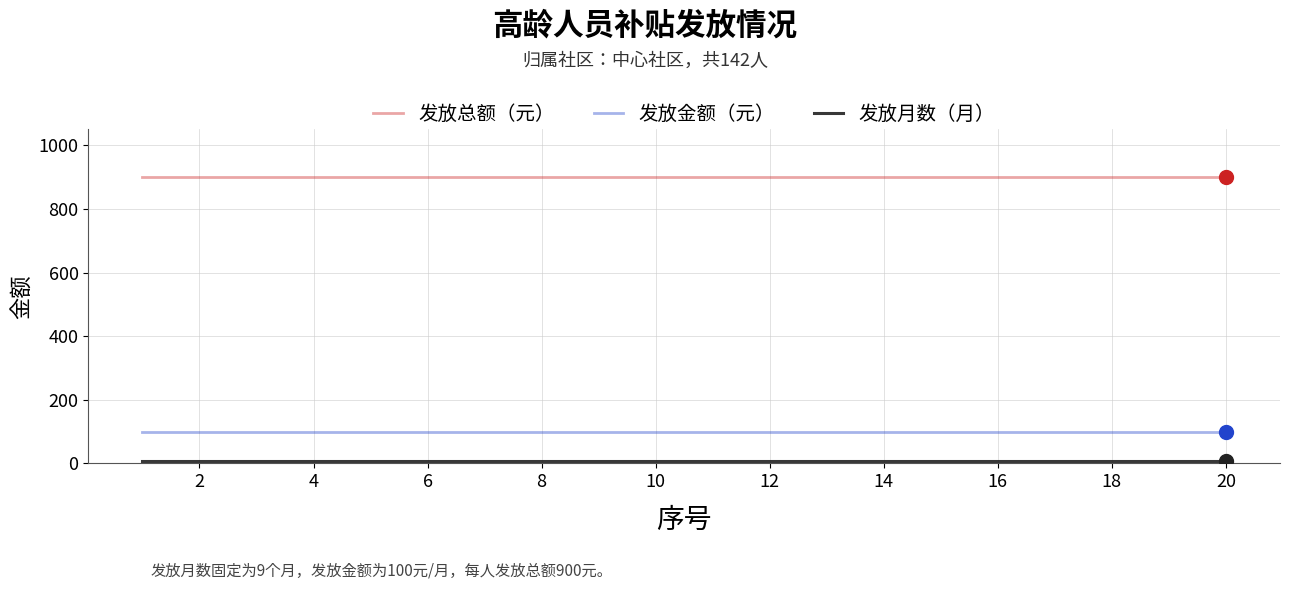

Which series has the largest total across all categories?

发放总额（元）